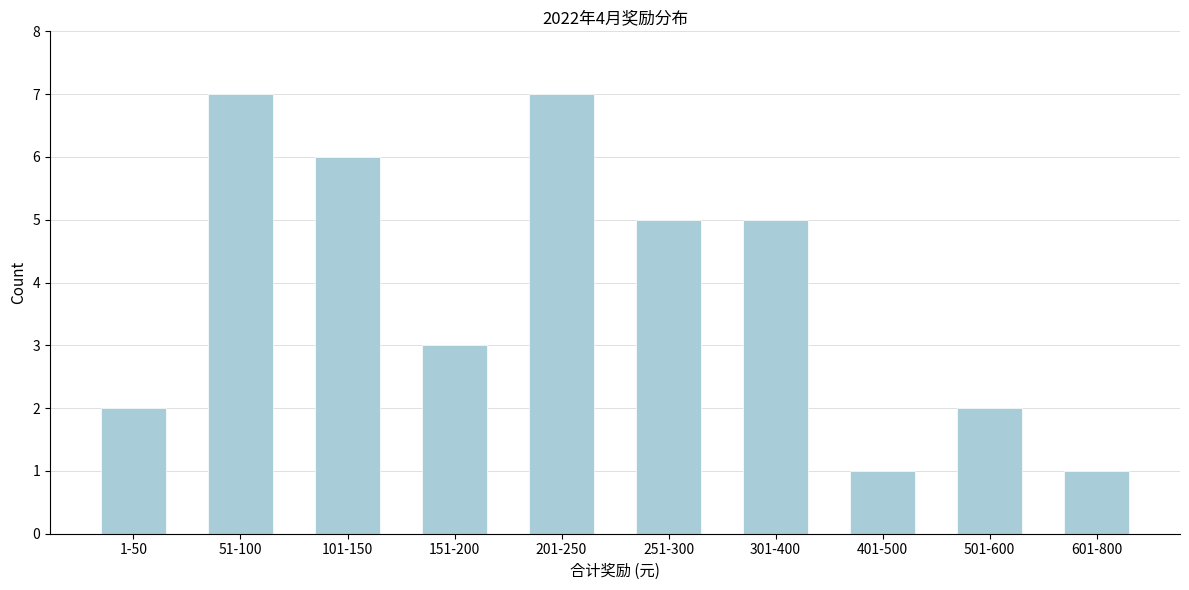

Reading left to right, list all the values displayed in this chart.

2	7	6	3	7	5	5	1	2	1